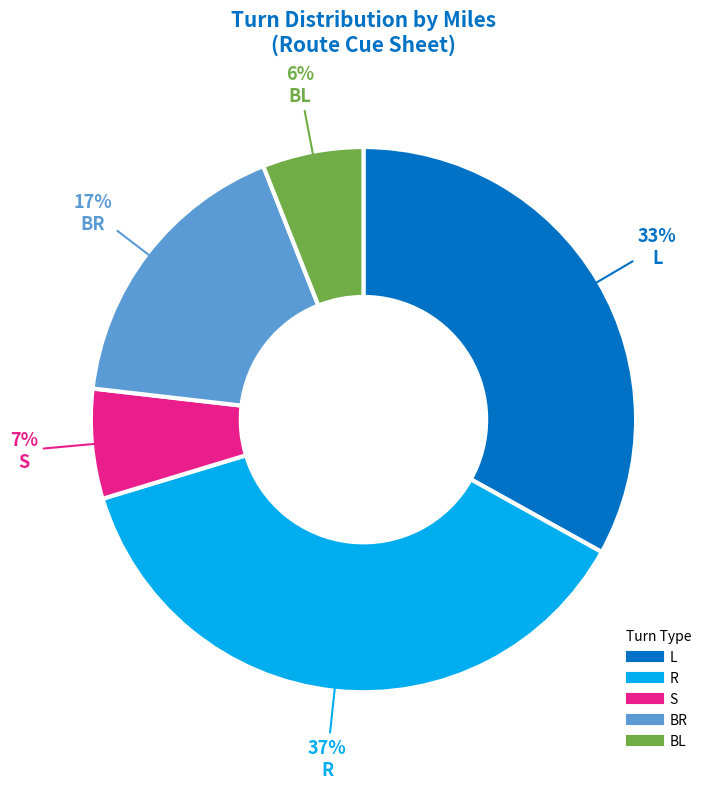

Is there any slice that represents more than half of the pie?

No